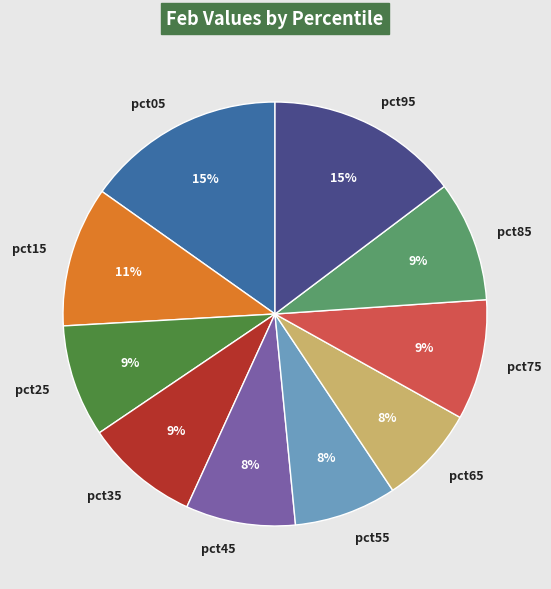

Which has a higher value, pct45 or pct05?

pct05